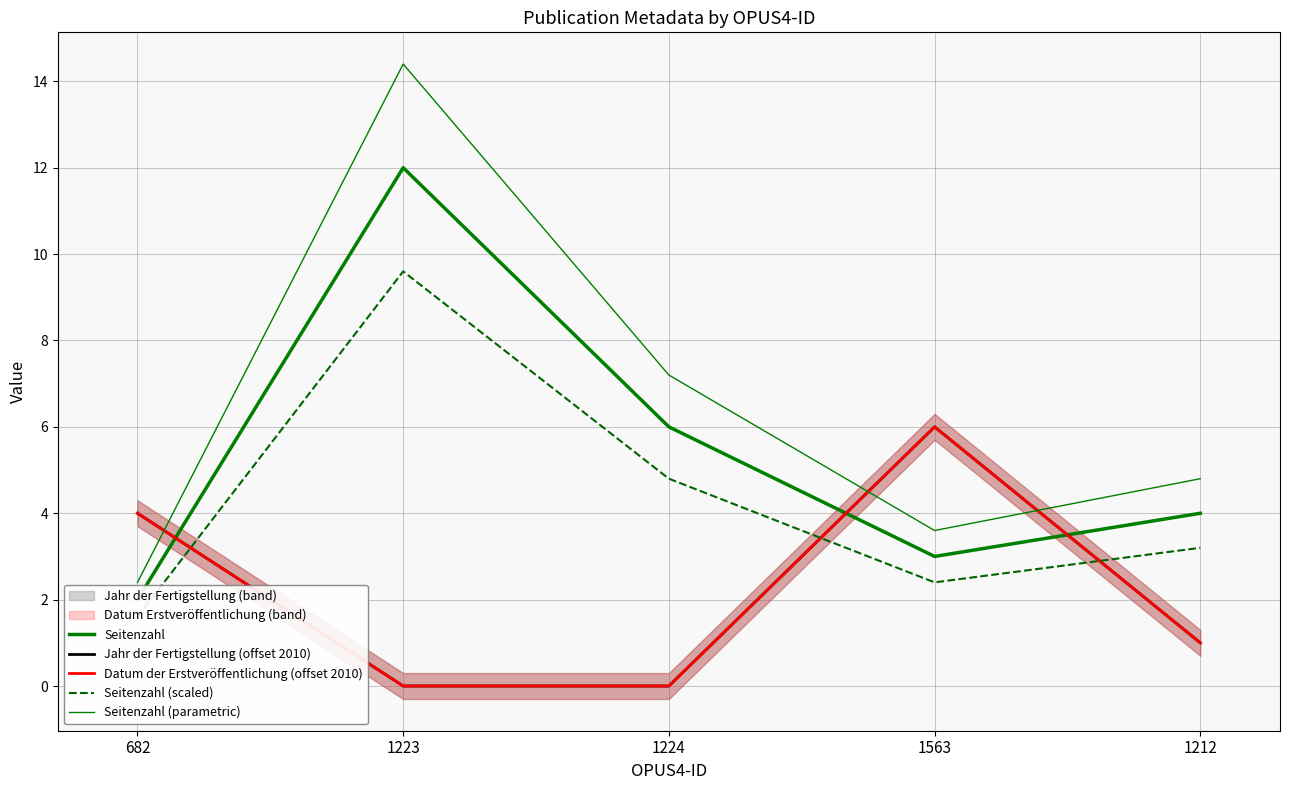

How many data points in Seitenzahl (scaled) are above 3?

3